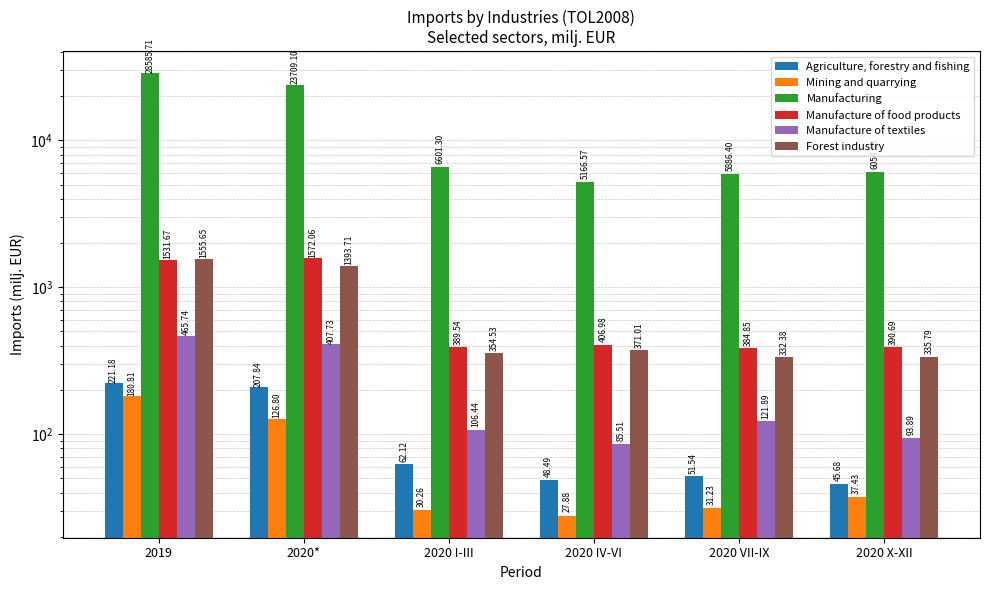

How many data points does each series have?

6